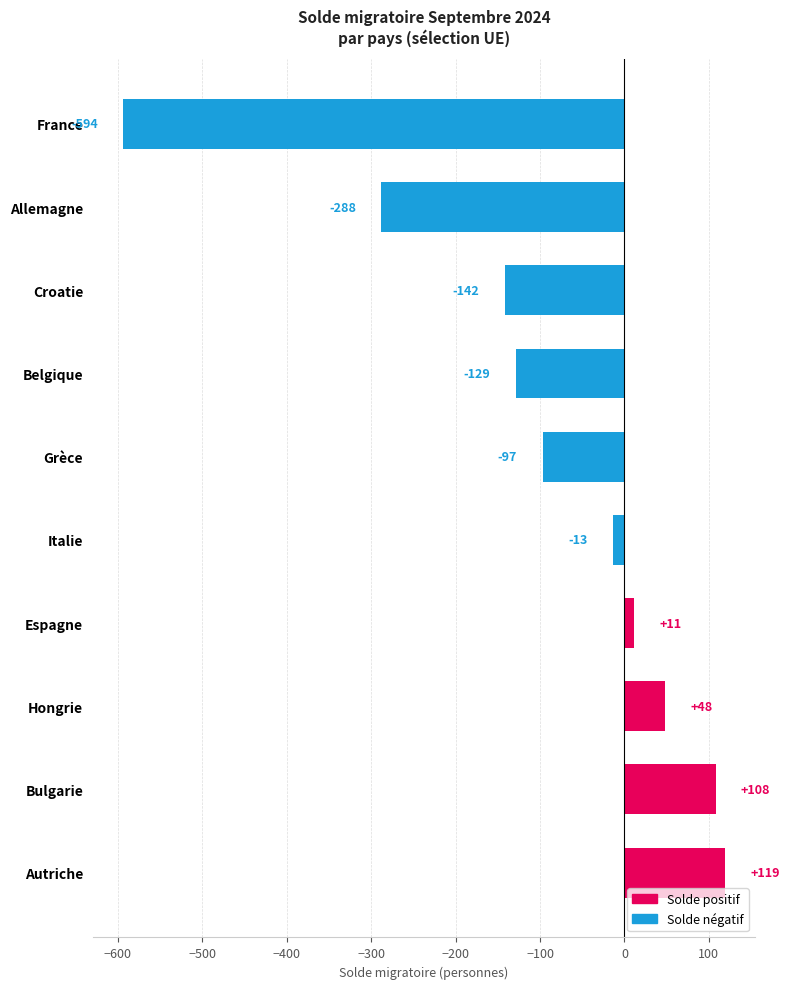

How many bars are there in total?

10